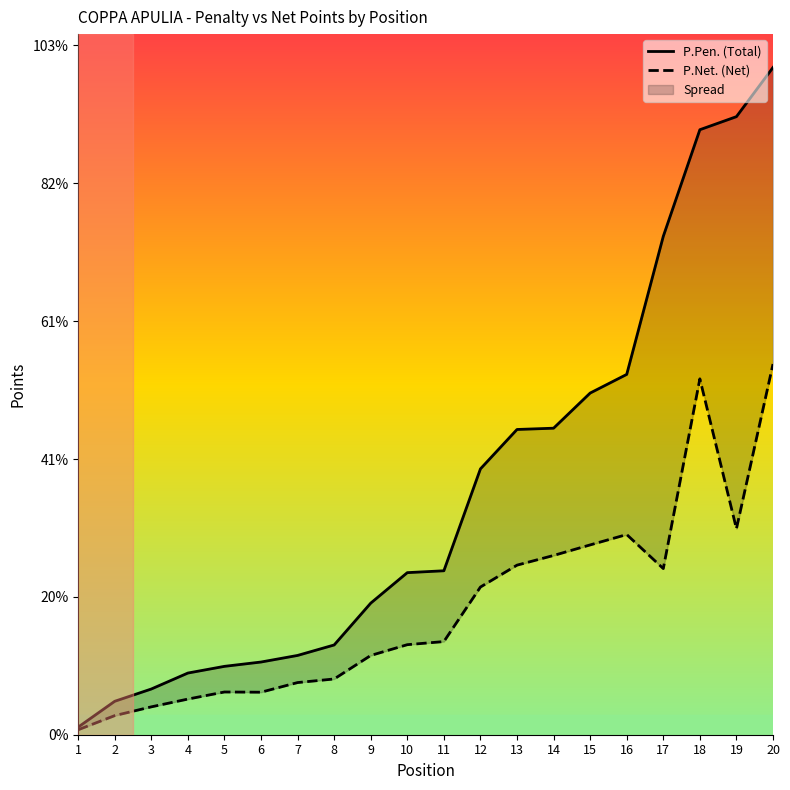

Rank the series by their maximum value, from highest to lowest.

P.Pen. (Total), P.Net. (Net)